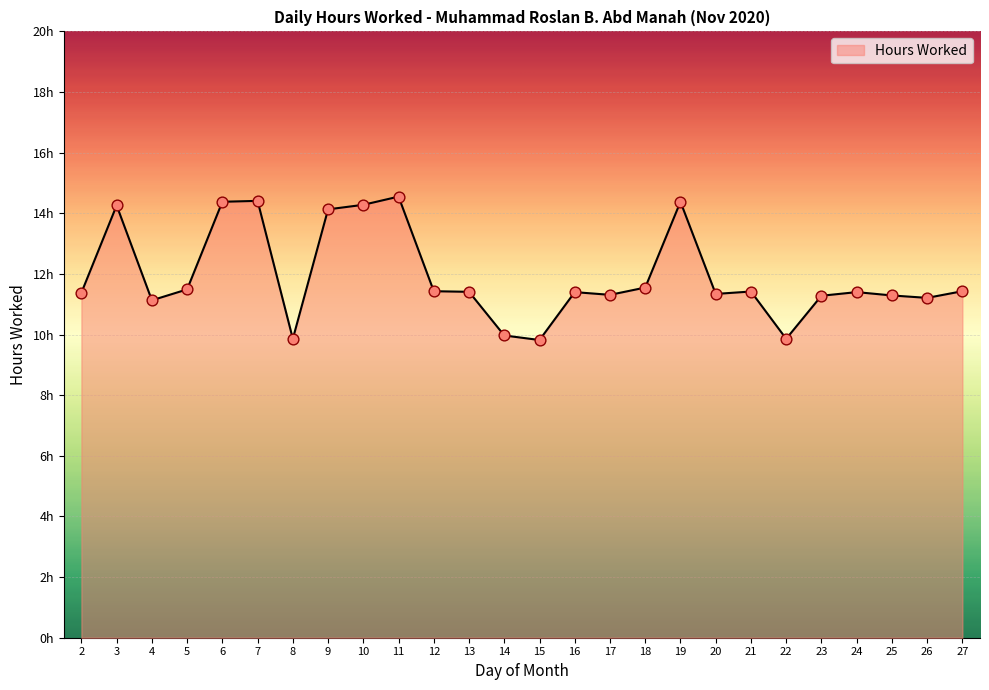

Is this an area chart (filled region under the line)?

Yes